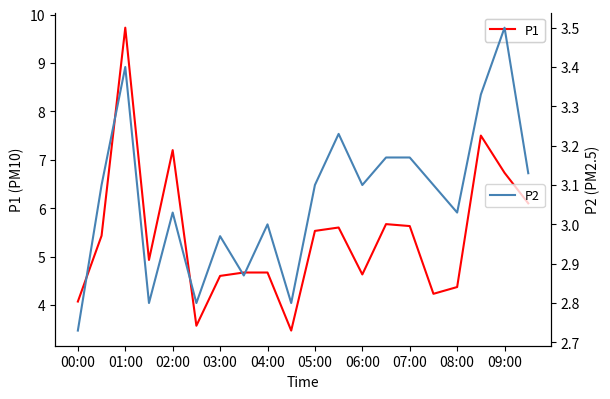

True or false: P2 and P1 intersect in this chart.

False